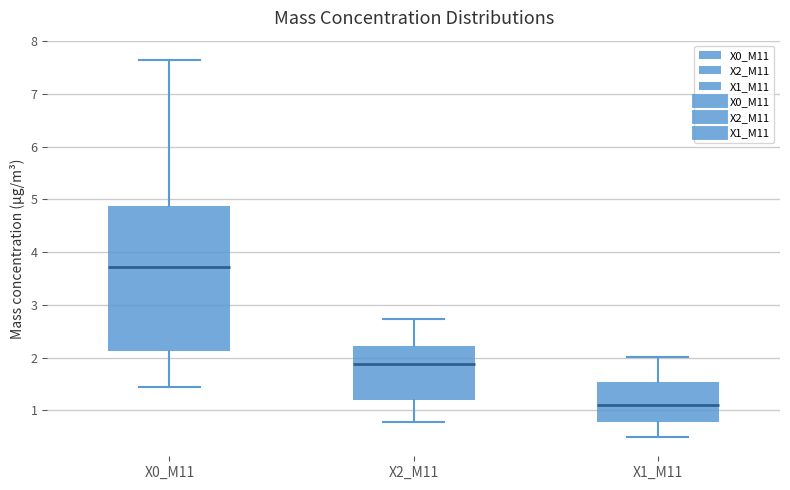

Comparing the boxes themselves (not the whiskers), which one is the tallest?

X0_M11